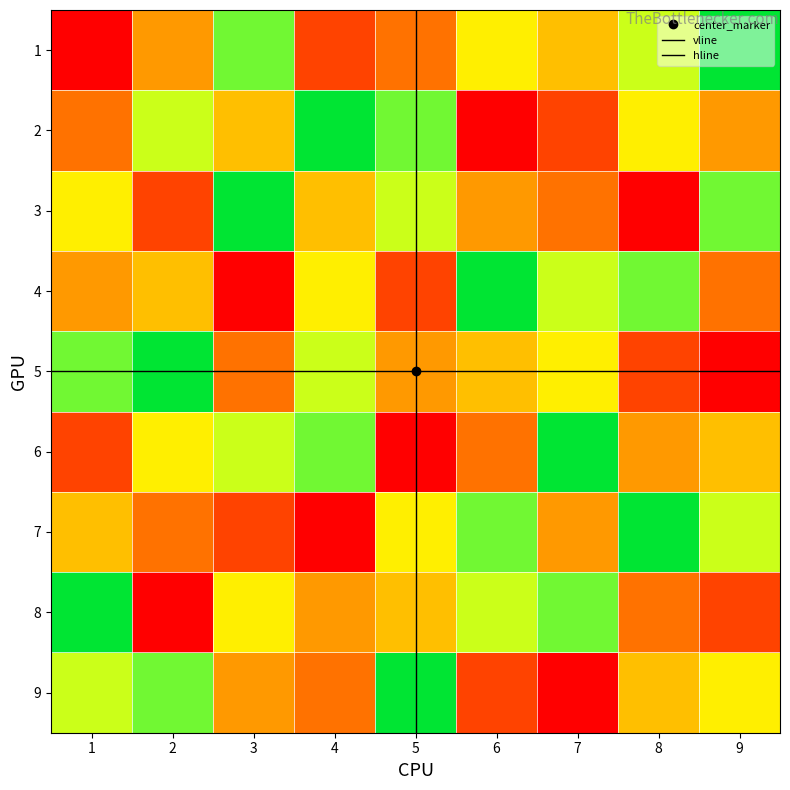

The 8 series shows 2 at 7. True or false?

False